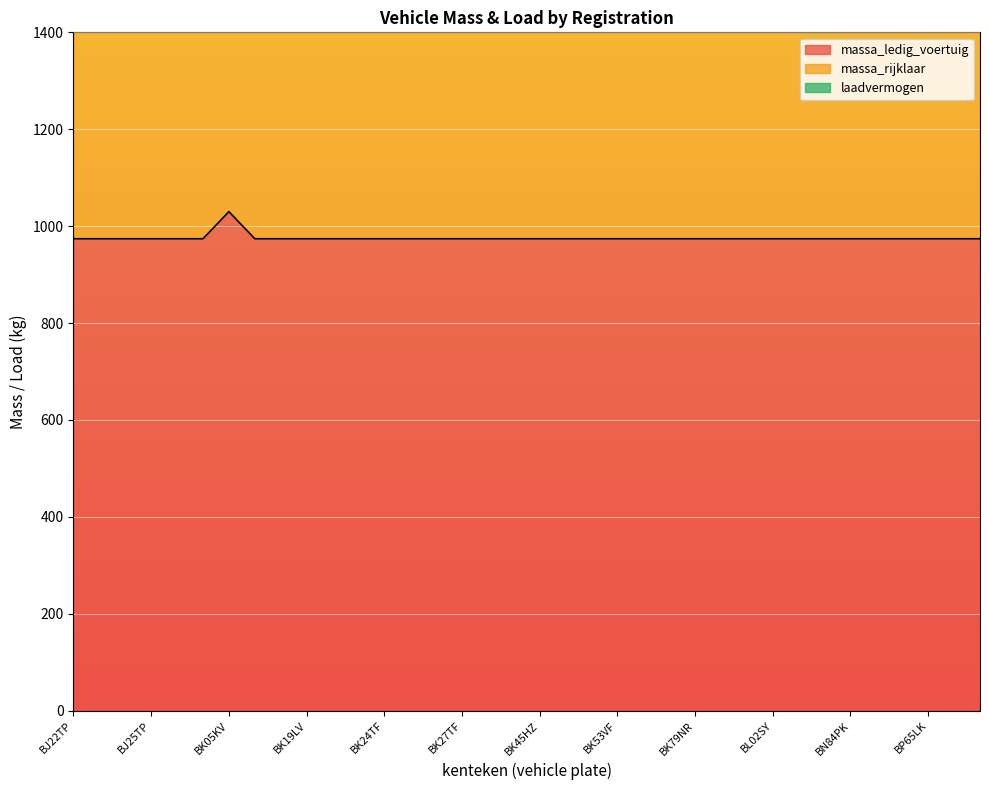

The massa_rijklaar series shows 482 at BN37NS. True or false?

False